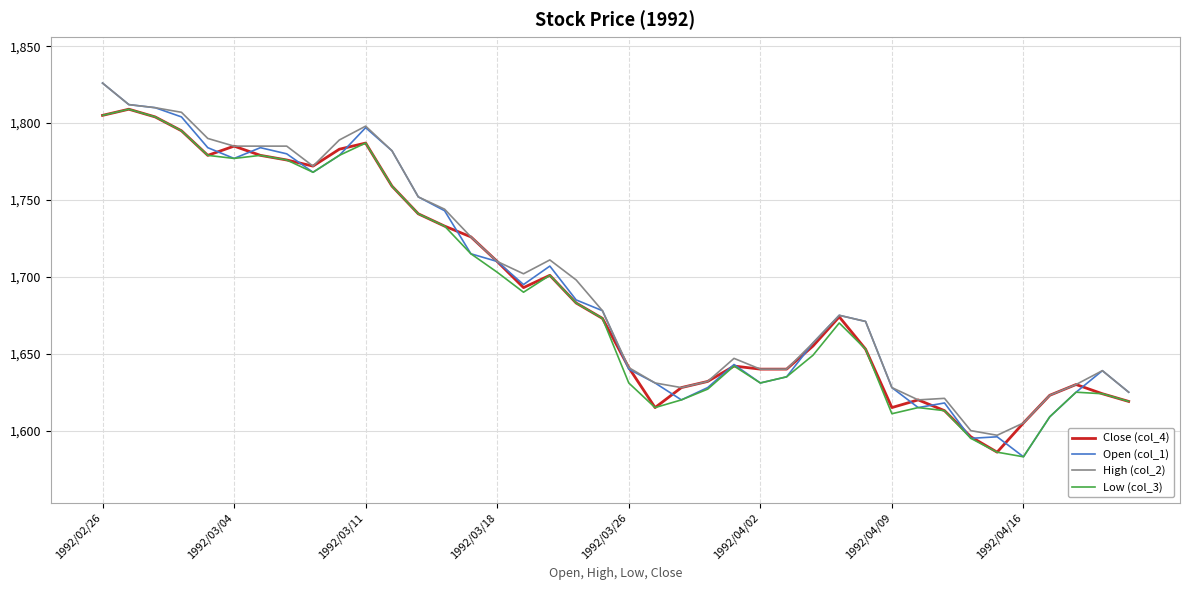

After their last crossing, which series has the higher values: Close (col_4) or Open (col_1)?

Open (col_1)